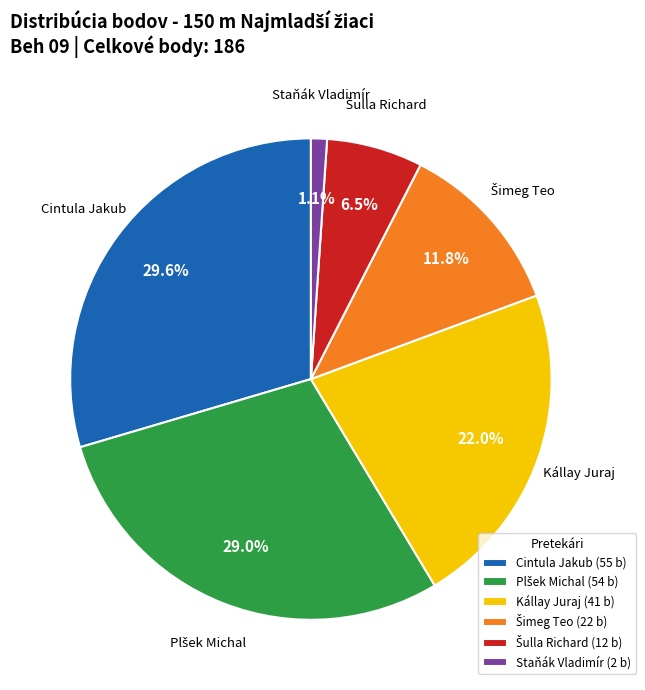

Combined, do Cintula Jakub (55 b) and Staňák Vladimír (2 b) account for over 50%?

No